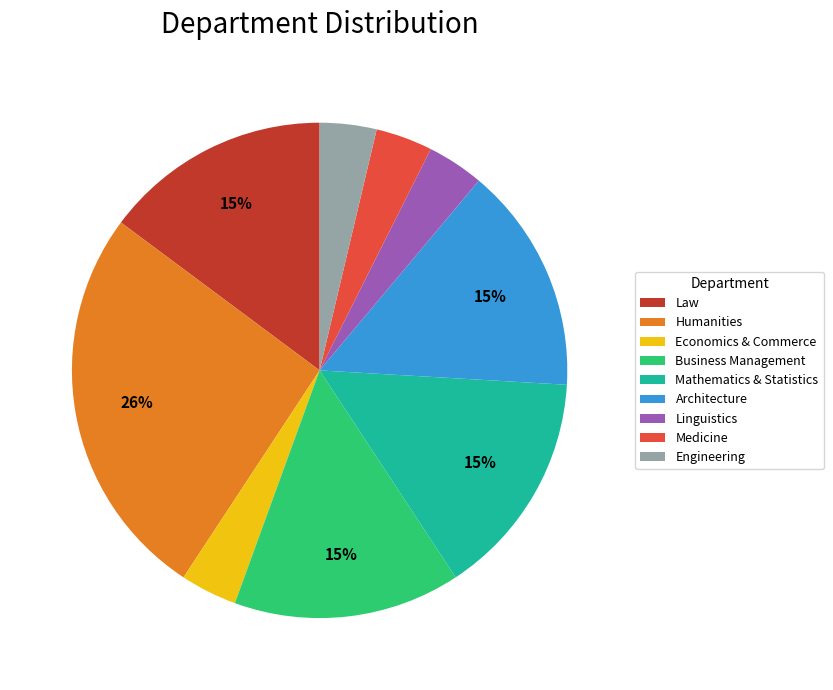

Approximately how many times larger is the value at Architecture compared to Business Management?

1.0